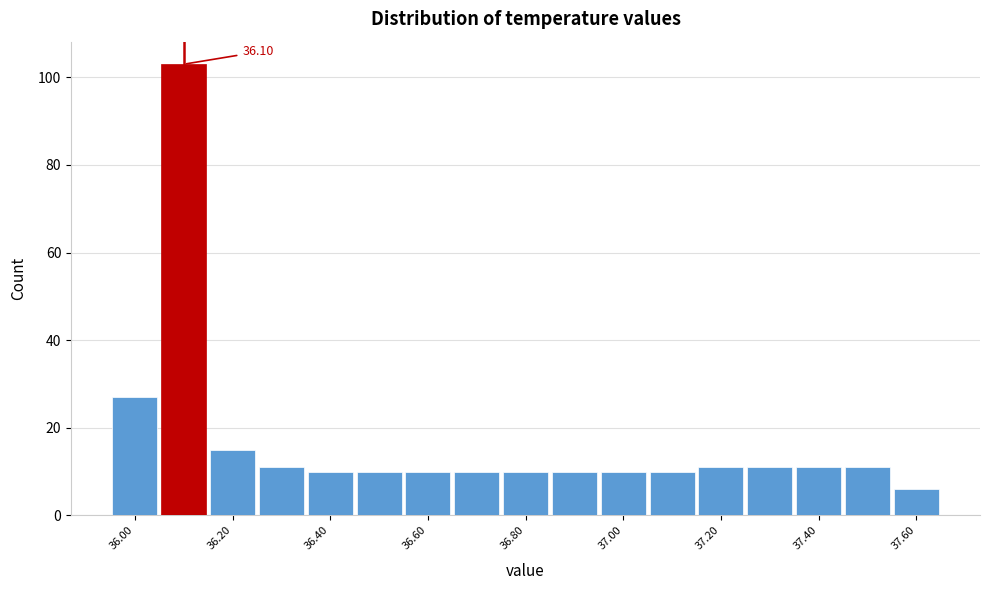

Which range on the x-axis has the tallest bar?

36.05 to 36.15